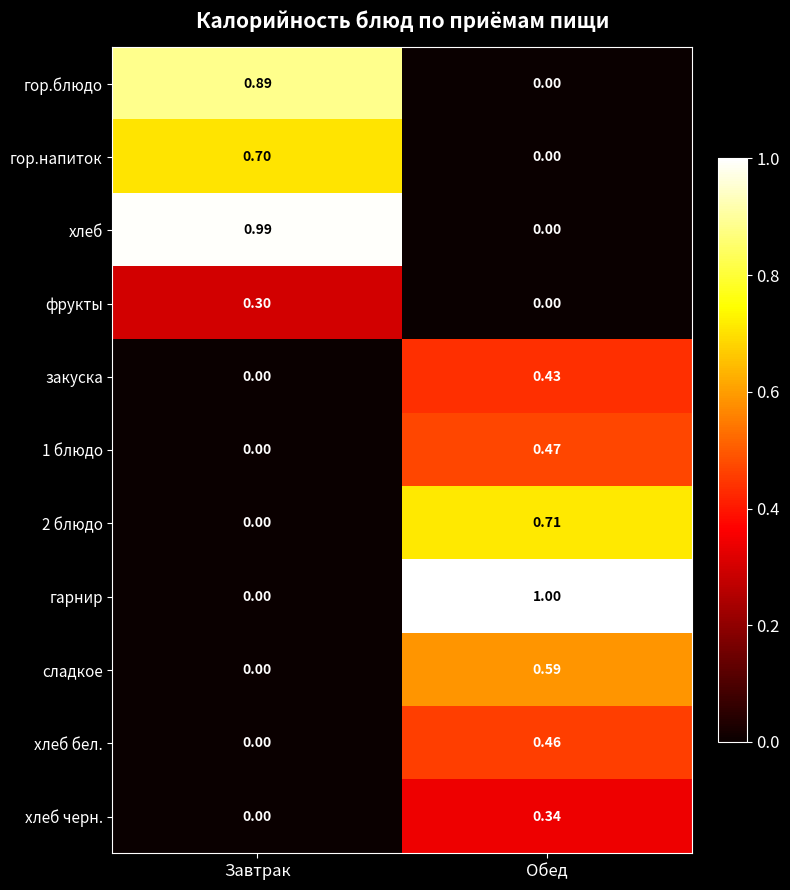

Between Завтрак and Обед, which series saw the biggest shift?

гарнир